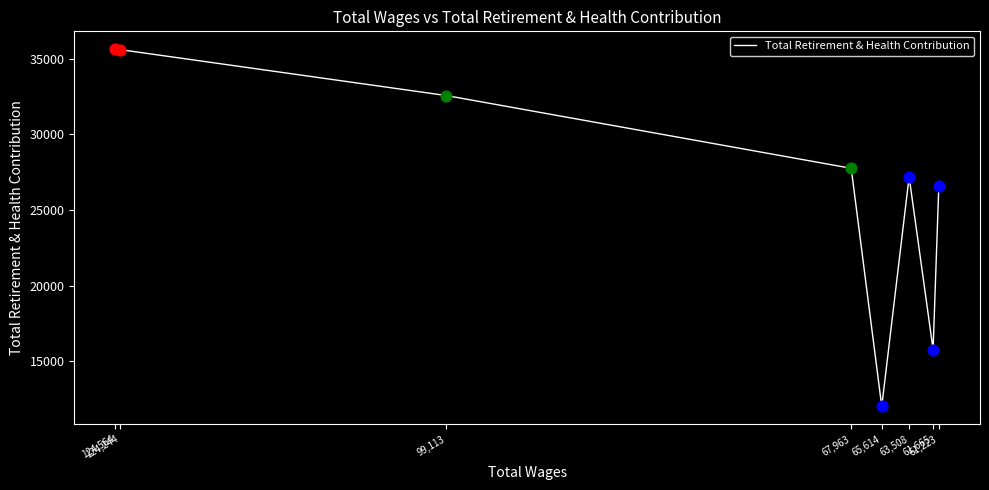

Which has a higher value, 124,564 or 99,113?

124,564